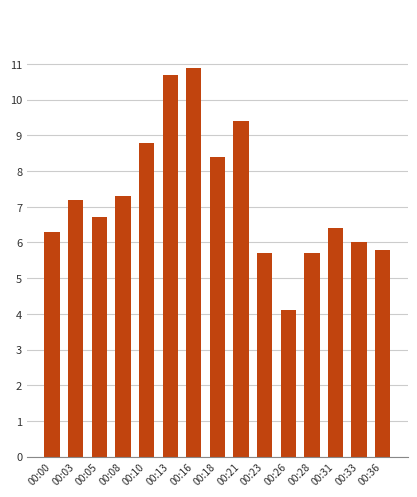

Reading left to right, extract all data points from this chart.

6.3	7.2	6.7	7.3	8.8	10.7	10.9	8.4	9.4	5.7	4.1	5.7	6.4	6.0	5.8